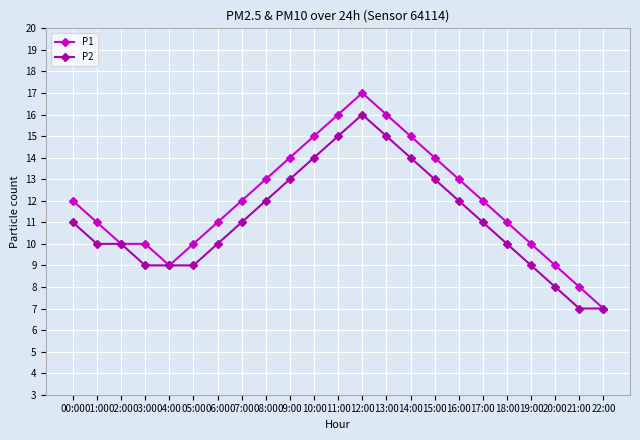

What is the greatest value displayed?

17